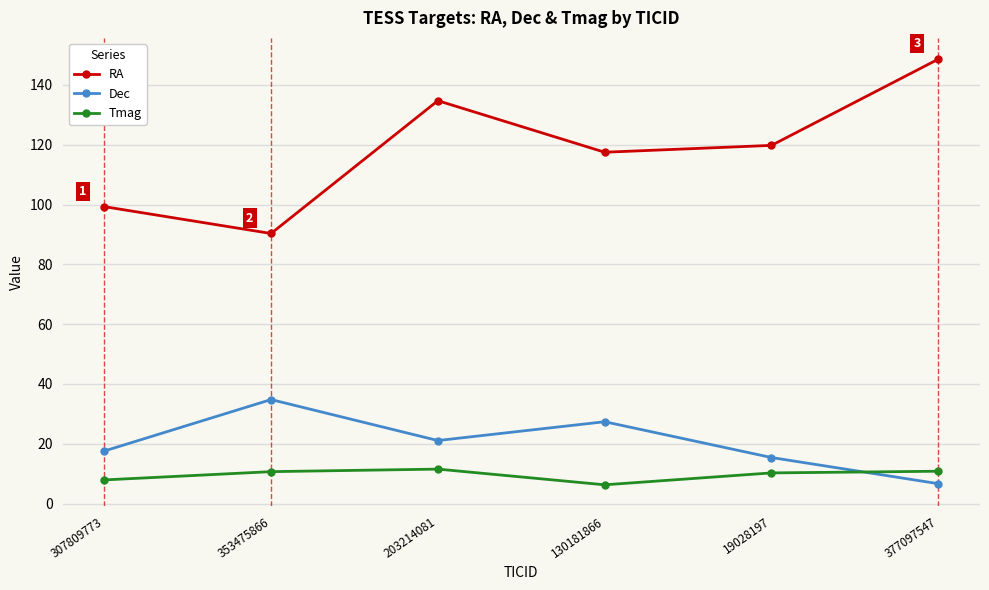

What is the difference between the maximum and second lowest values in the Dec series?

19.4